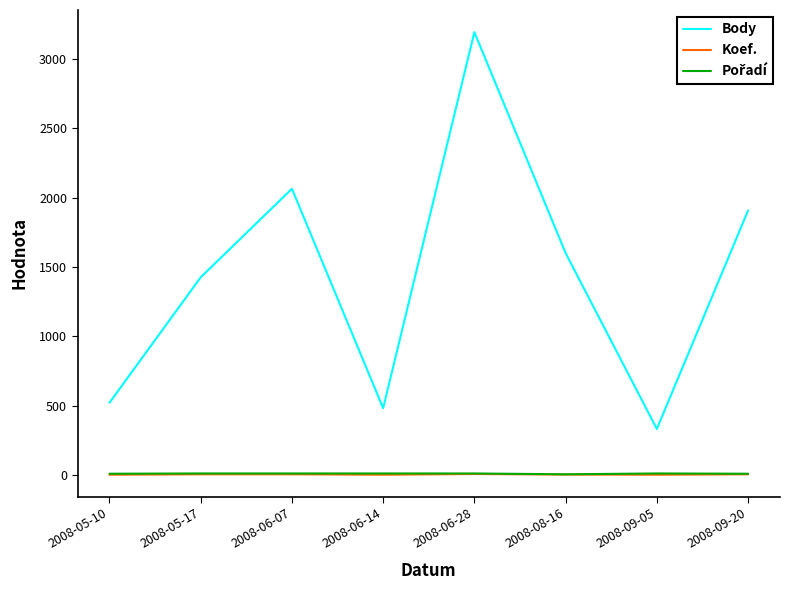

At how many categories does at least one series exceed 411?

7